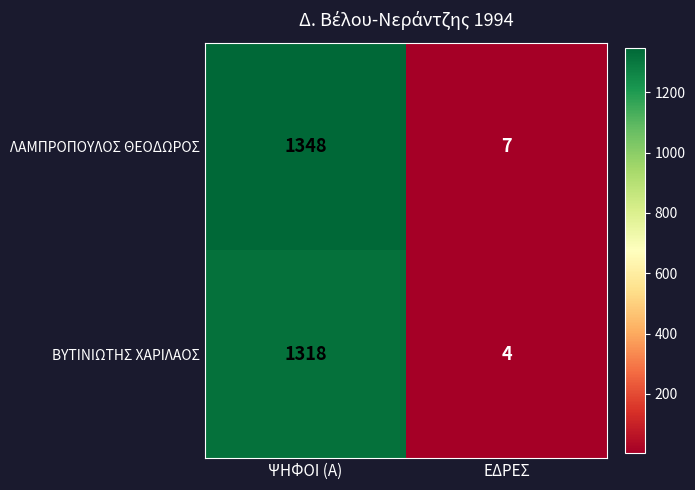

Read the ΛΑΜΠΡΟΠΟΥΛΟΣ ΘΕΟΔΩΡΟΣ value at ΨΗΦΟΙ (Α).

1348